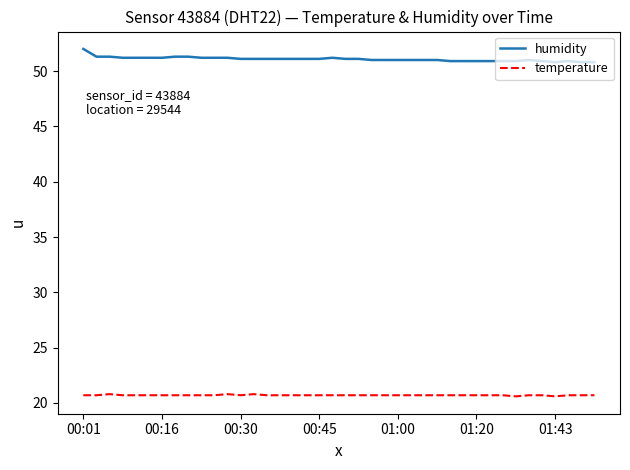

Which series has the largest total across all categories?

humidity